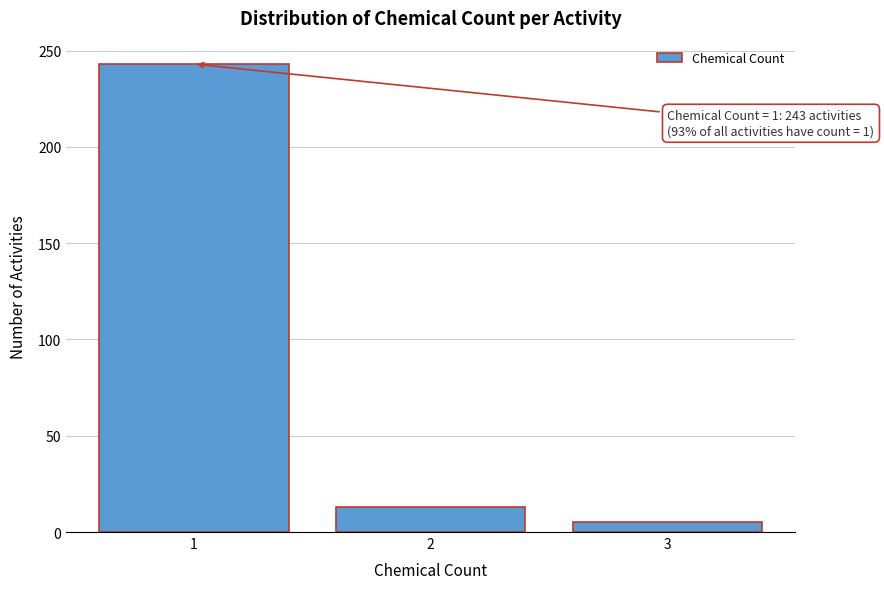

Which range on the x-axis has the tallest bar?

0.5 to 1.5